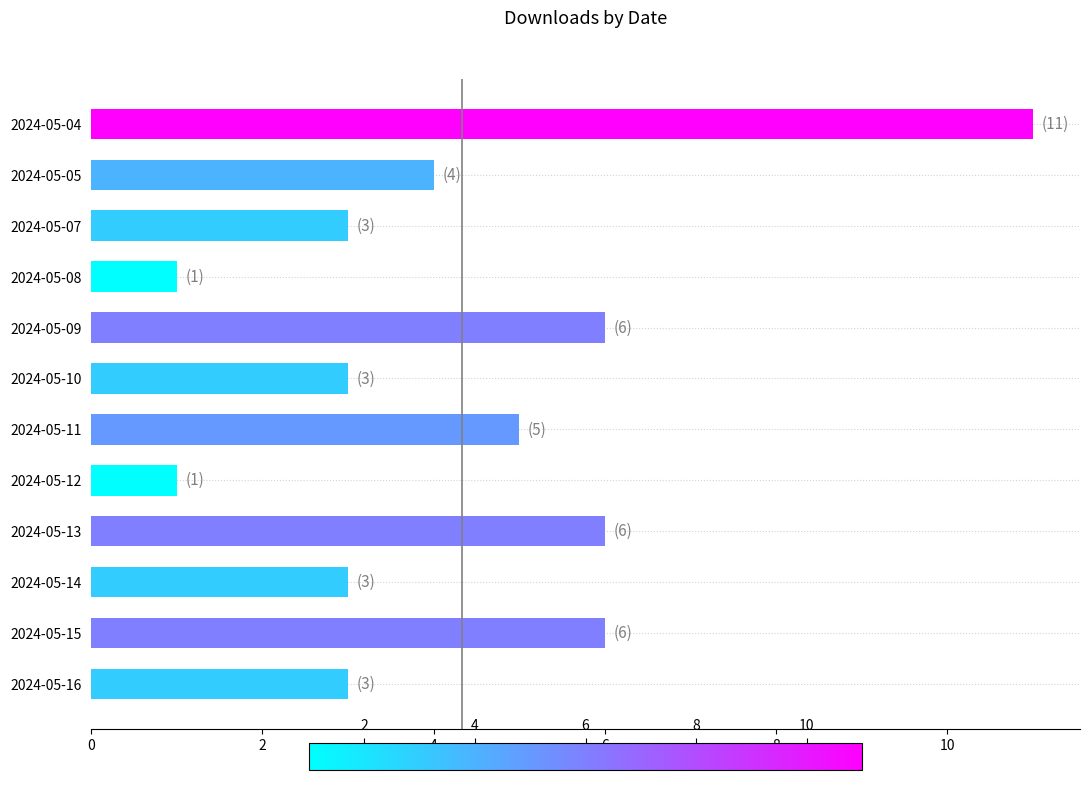

What is the difference between the values at 2024-05-15 and 2024-05-07?

3